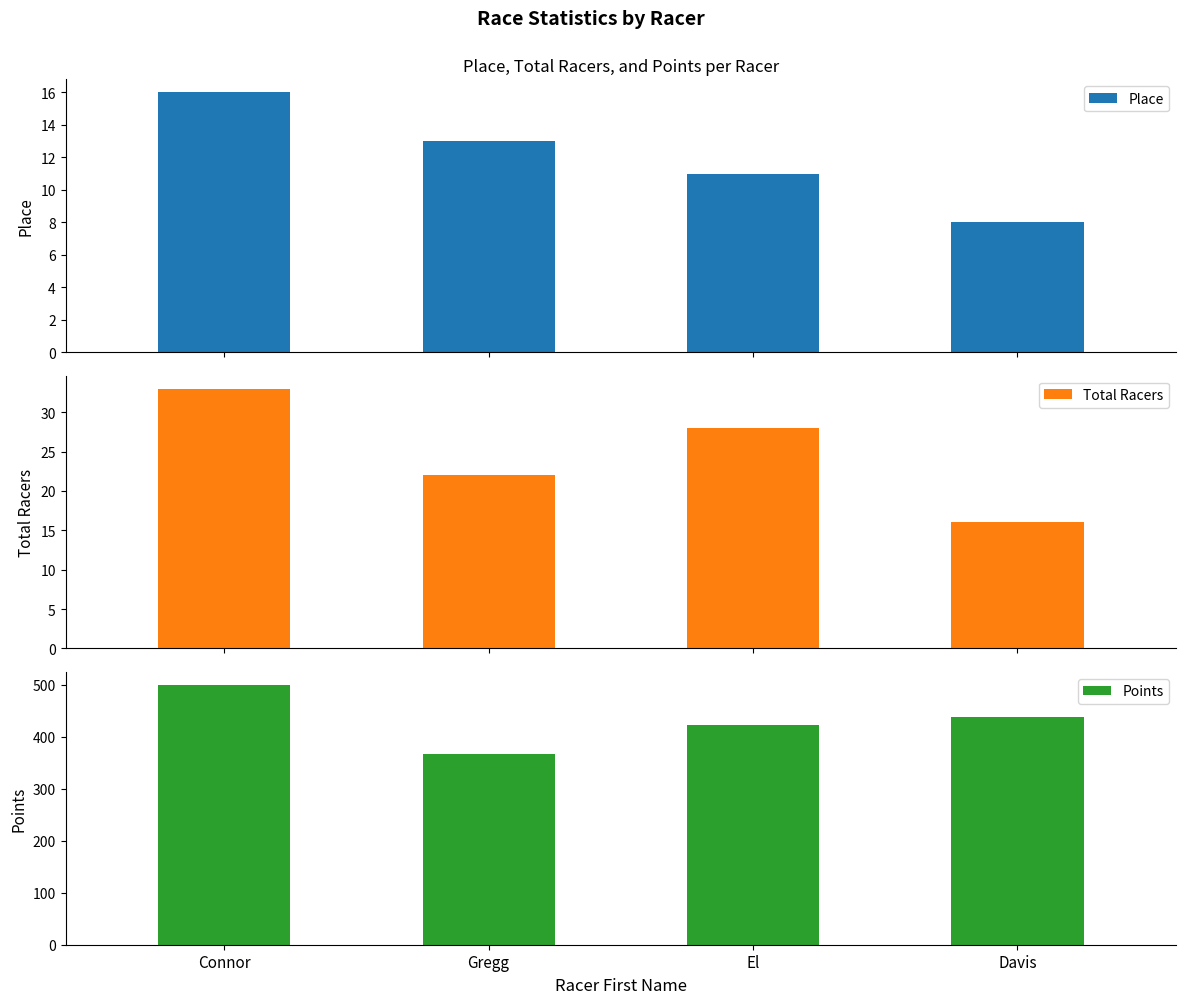

Which series has the largest range (max minus min)?

Points